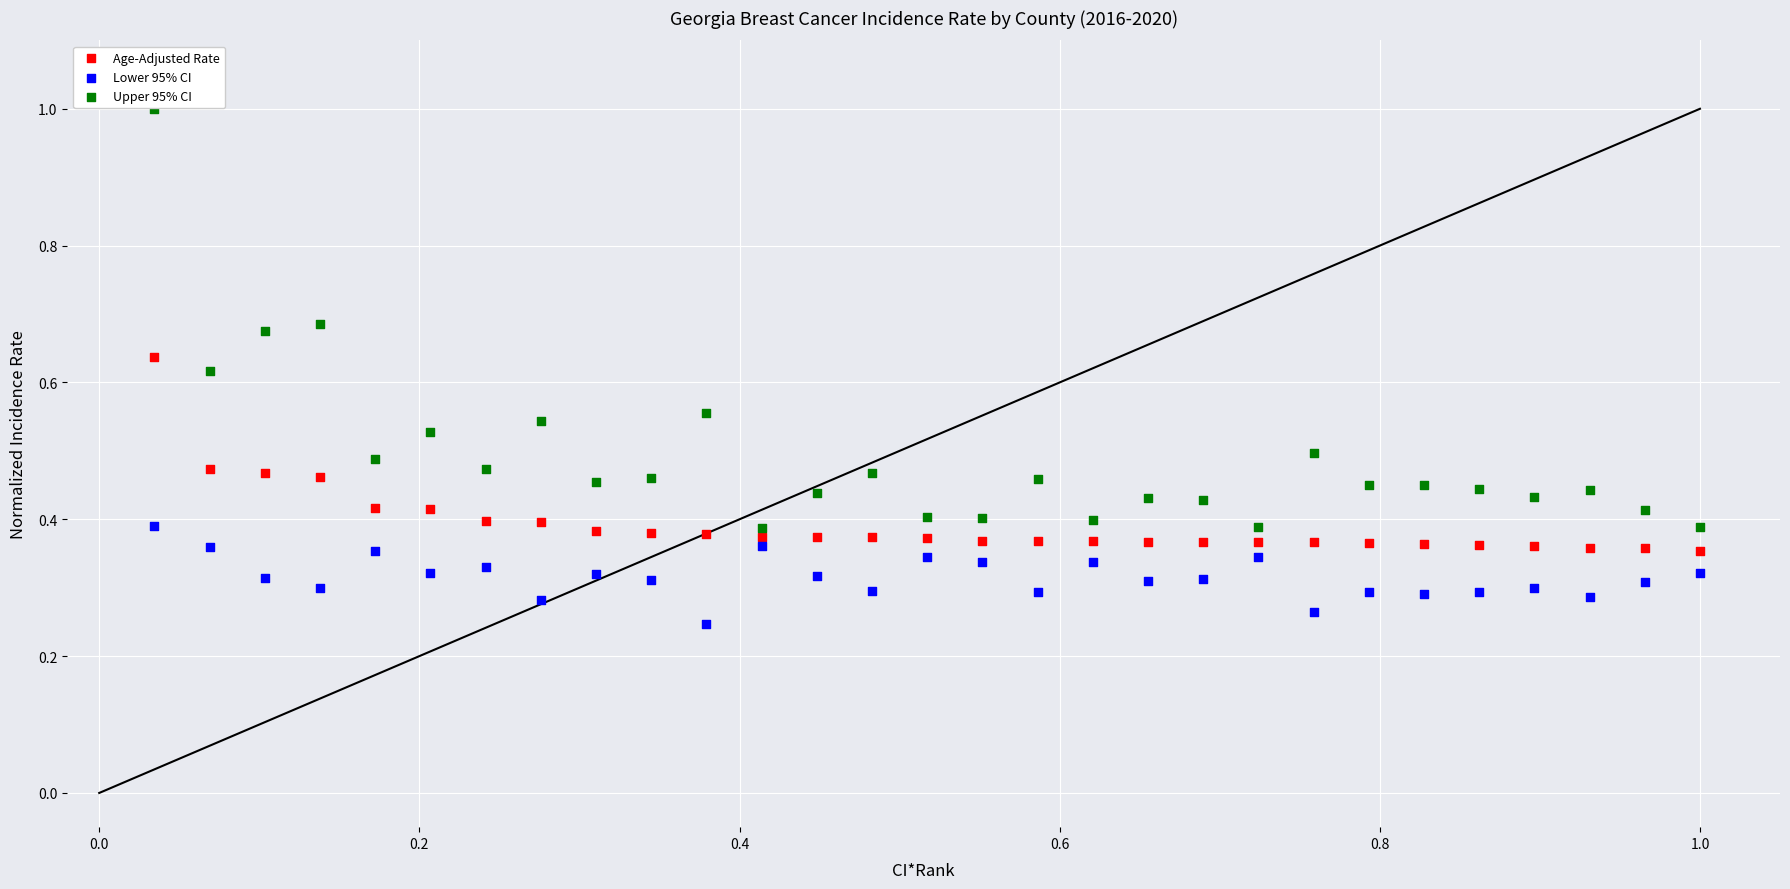

Across all data points, what is the range of Y values (max minus min)?

0.8